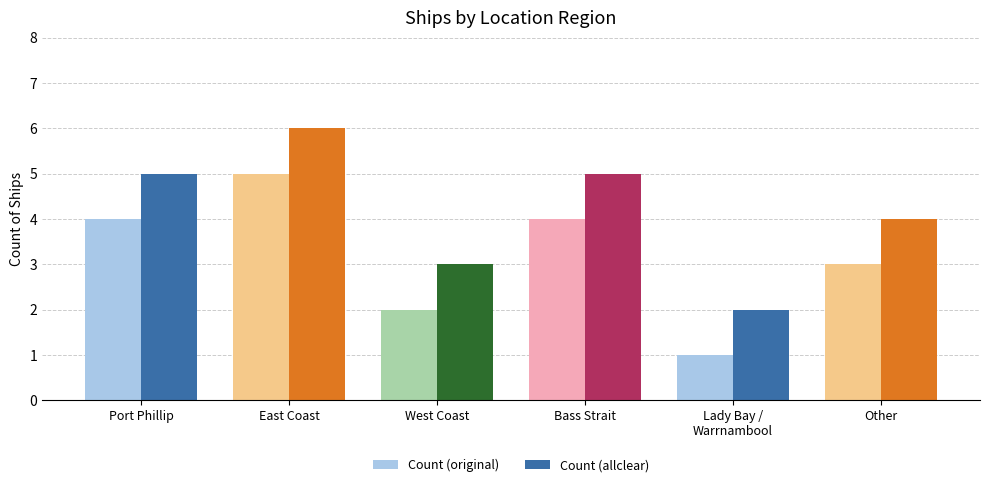

What is the maximum value shown in the chart?

6